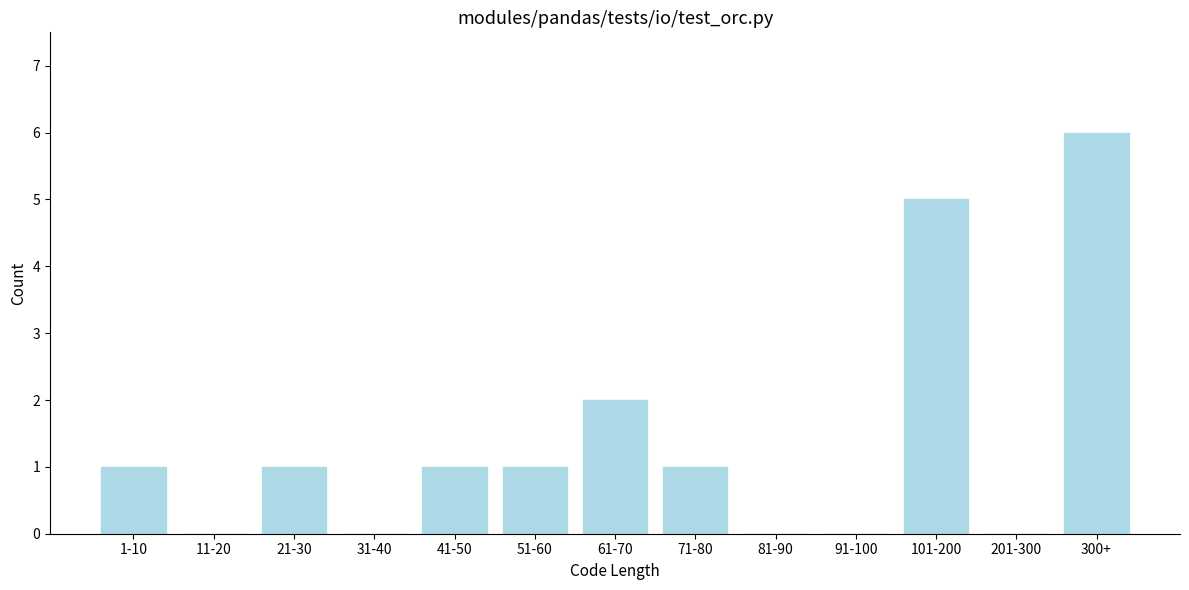

Reading left to right, list all the values displayed in this chart.

1-10=1	11-20=0	21-30=1	31-40=0	41-50=1	51-60=1	61-70=2	71-80=1	81-90=0	91-100=0	101-200=5	201-300=0	300+=6